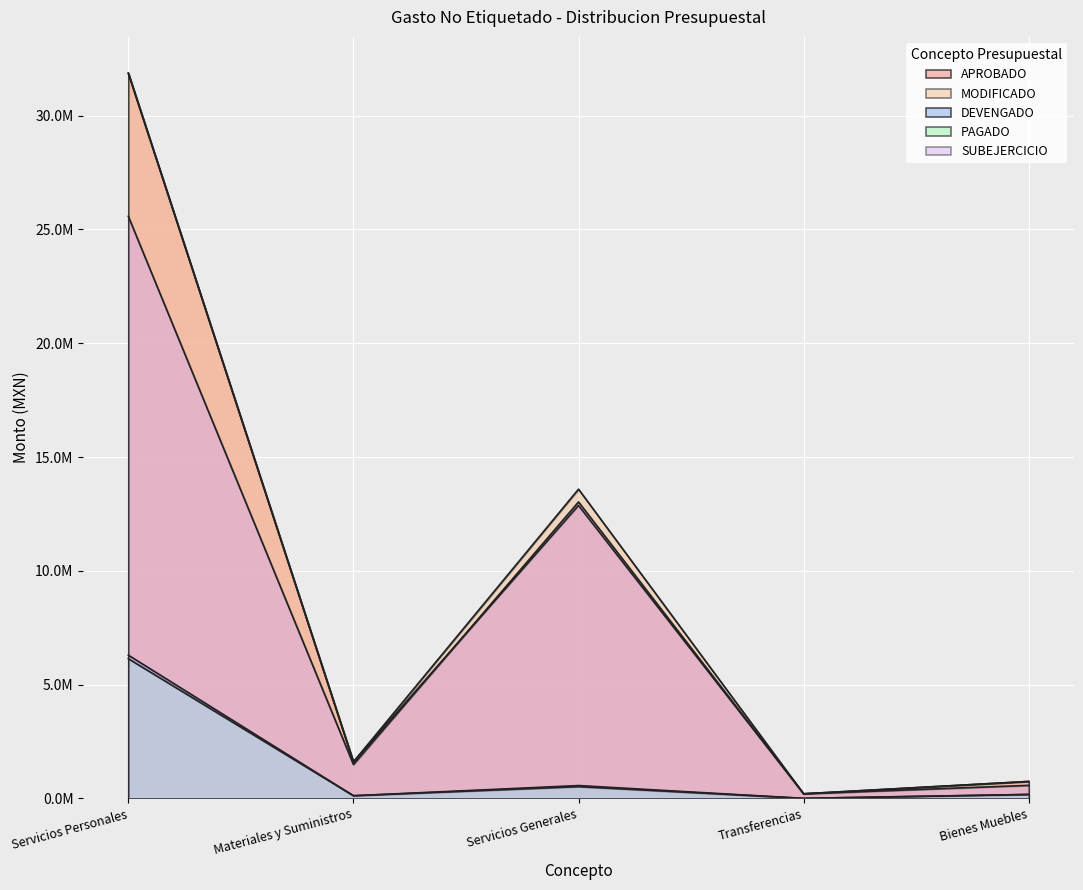

At which category does DEVENGADO reach its first local valley?

Materiales y Suministros